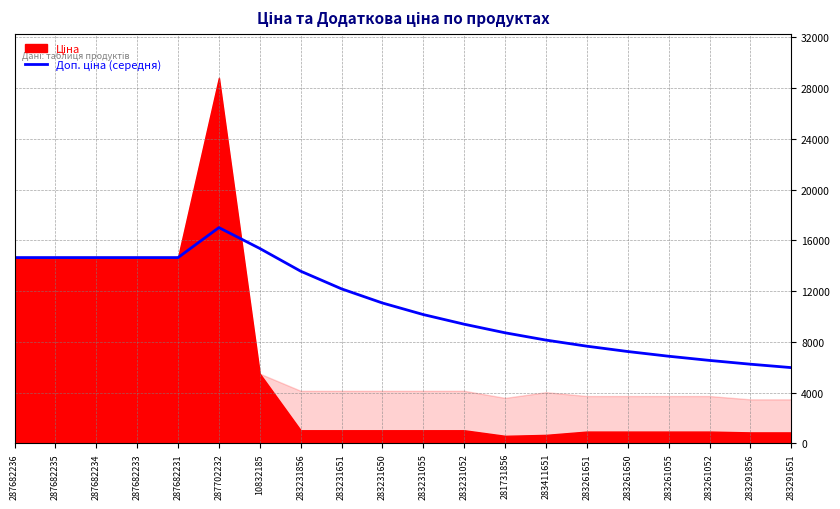

What is the label of the 20th point from the left?

283291651